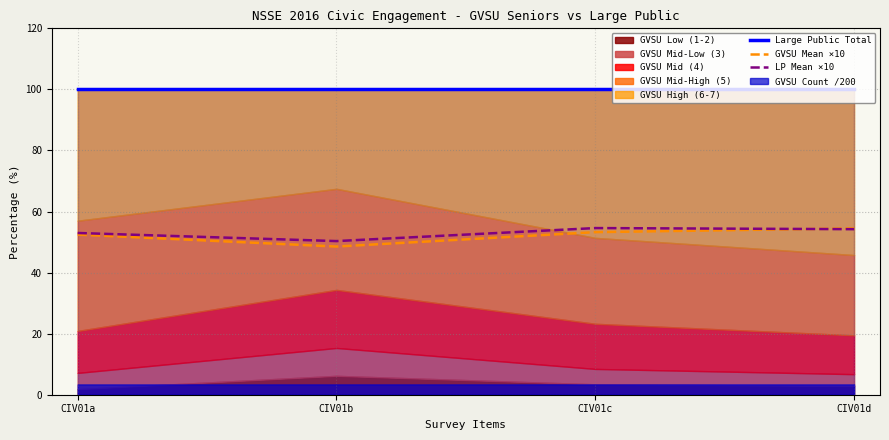

What is the difference between the highest and lowest values at CIV01a?

47.6